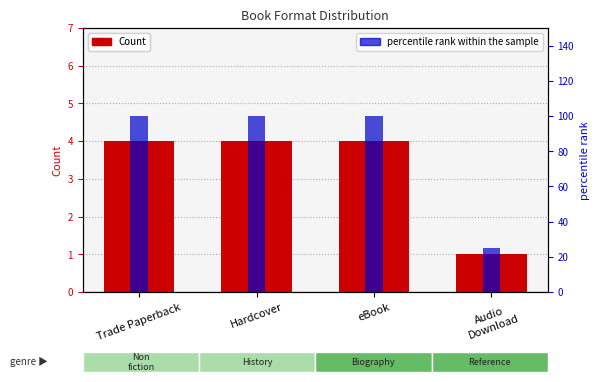

What are all the series names shown in the legend?

Count, percentile rank within the sample